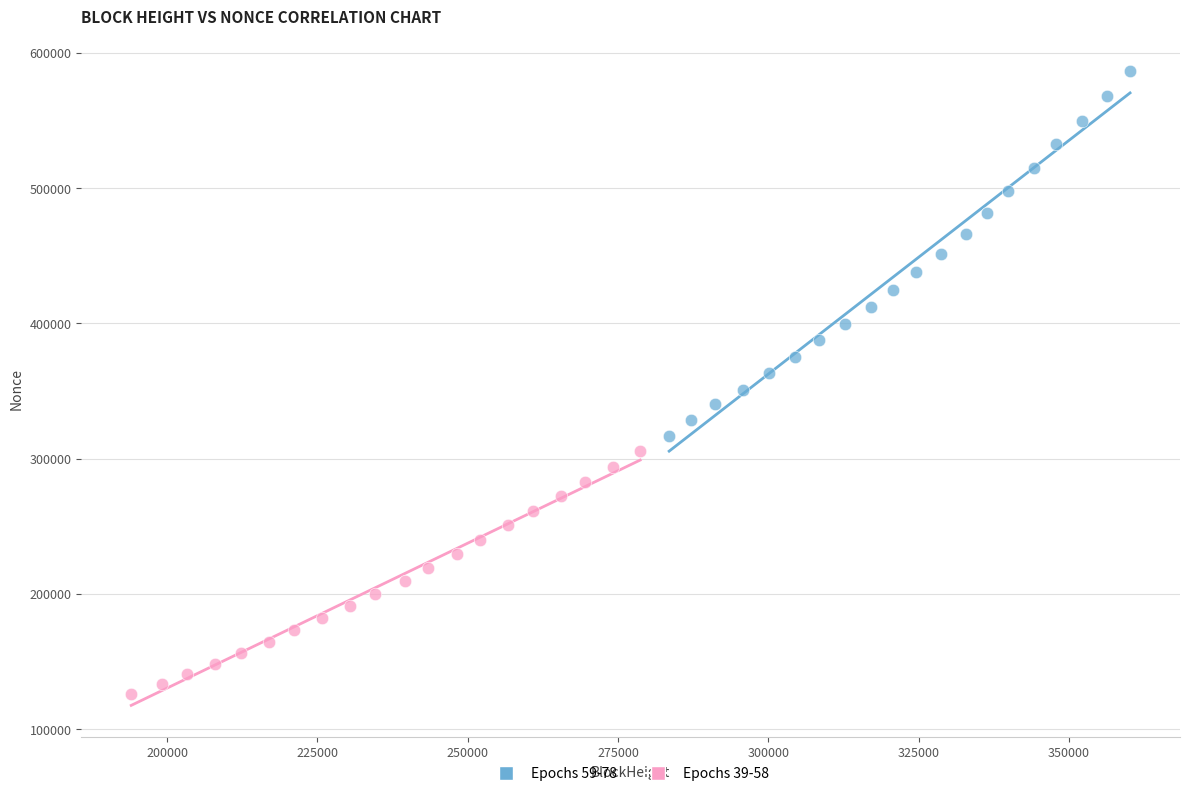

Which series reaches the maximum Y coordinate?

Epochs 59-78